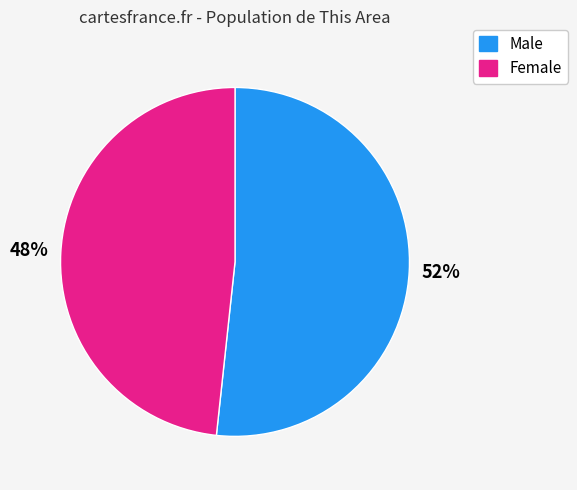

The Female slice represents 48% of the pie. True or false?

True